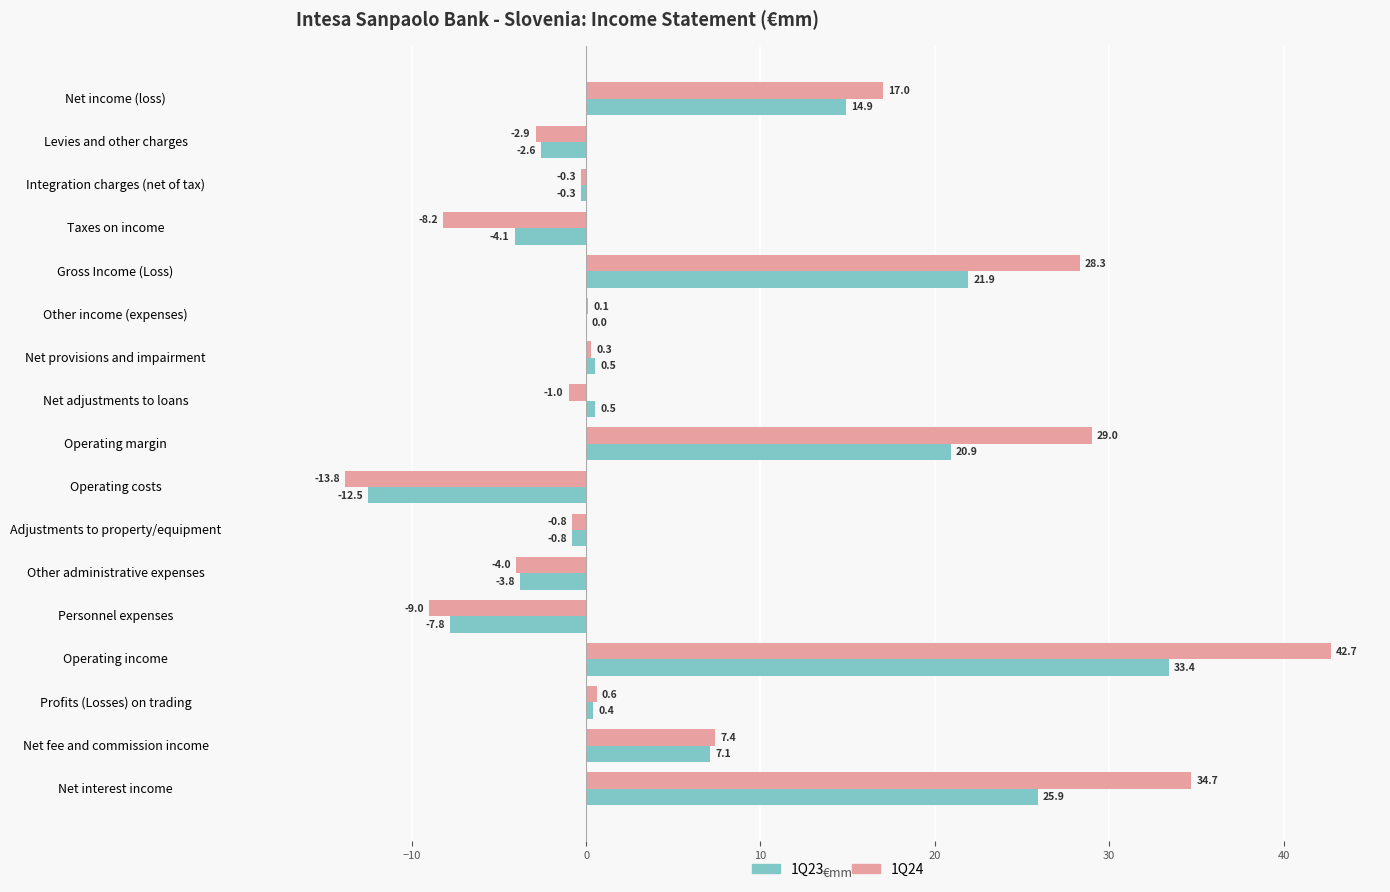

Which series has the largest total across all categories?

1Q24